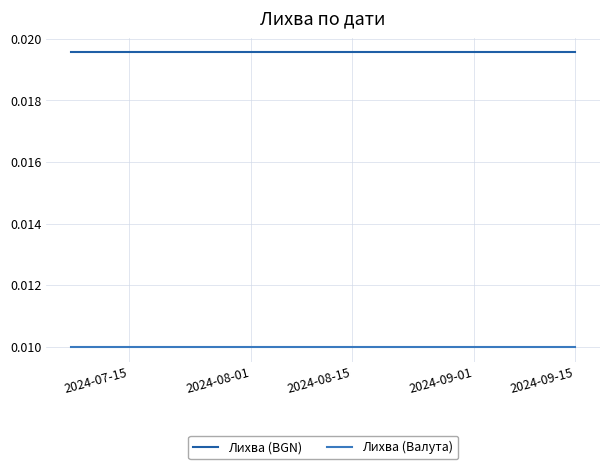

Which series has the largest total across all categories?

Лихва (BGN)